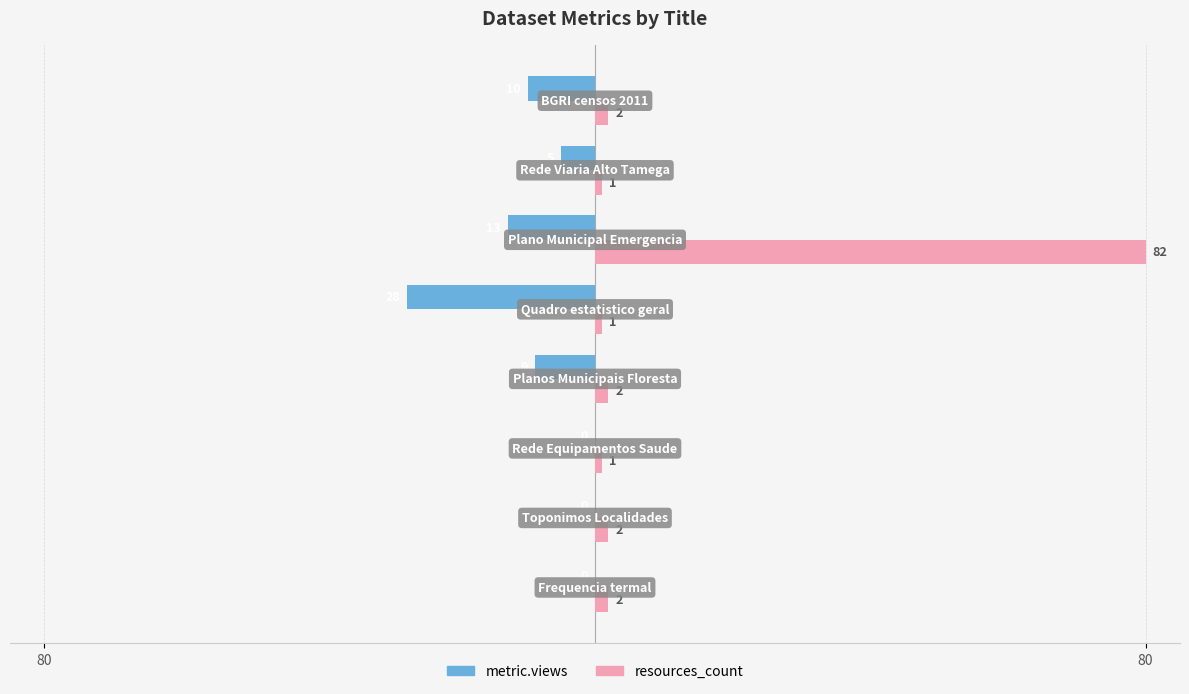

What are all the series names shown in the legend?

metric.views, resources_count